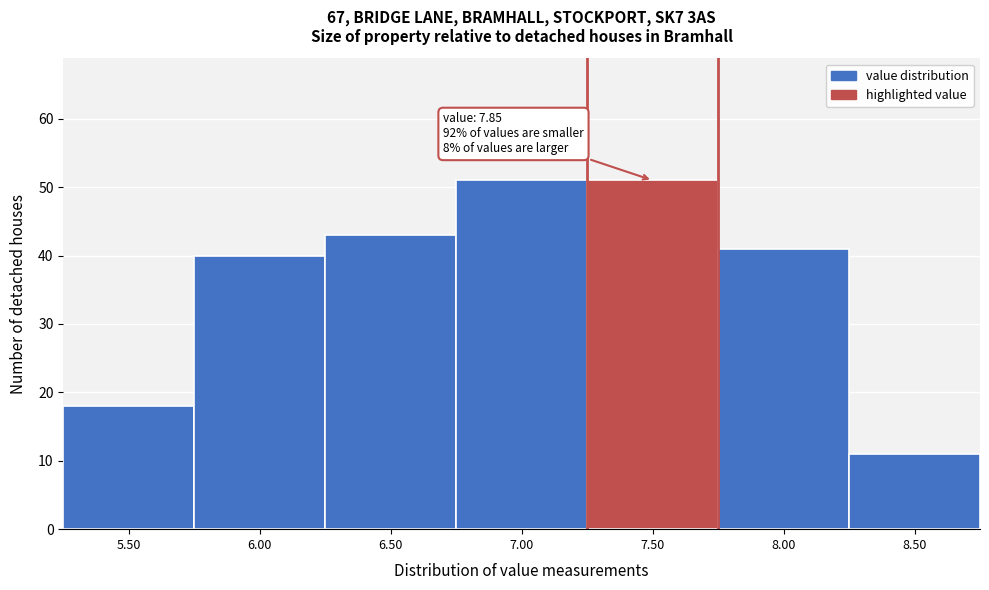

Reading left to right, extract all data points from this chart.

5.50=18	6.00=40	6.50=43	7.00=51	7.50=51	8.00=41	8.50=11